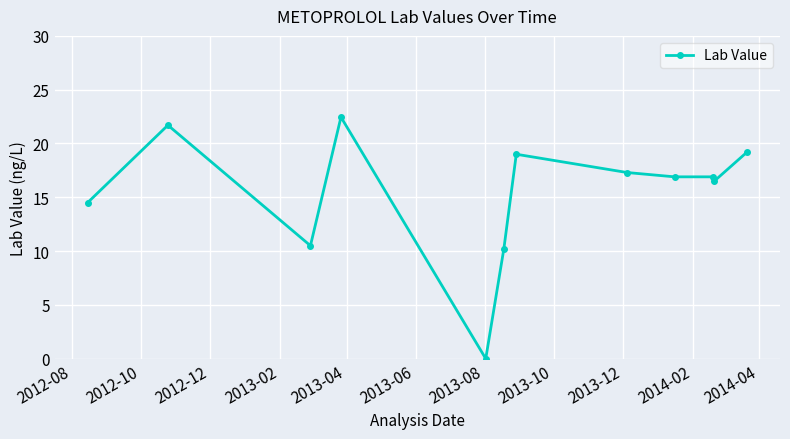

What is the value of the 4th point from the left?

22.5